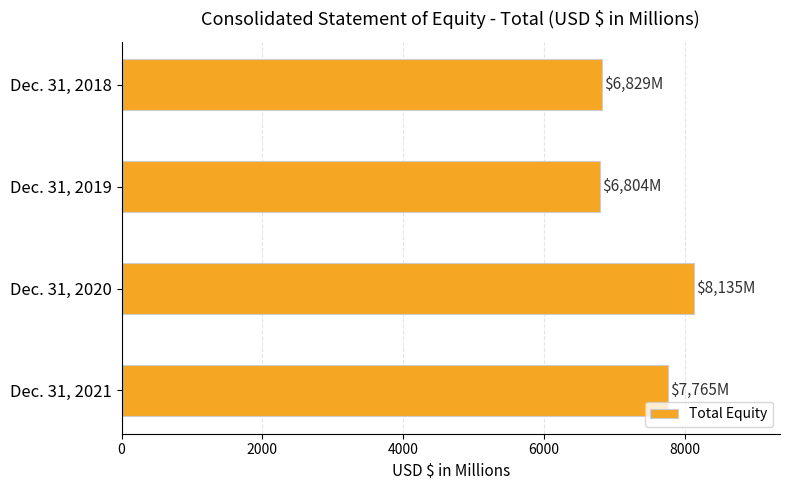

At which category does the chart reach its peak across all series?

Dec. 31, 2020